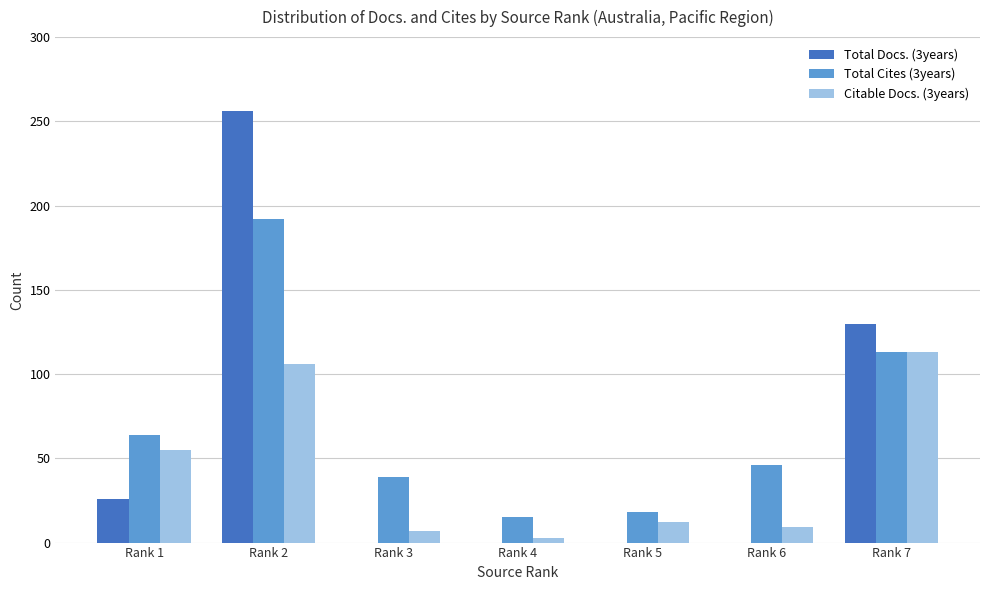

Is it true that Total Docs. (3years) equals 256 at Rank 2?

True